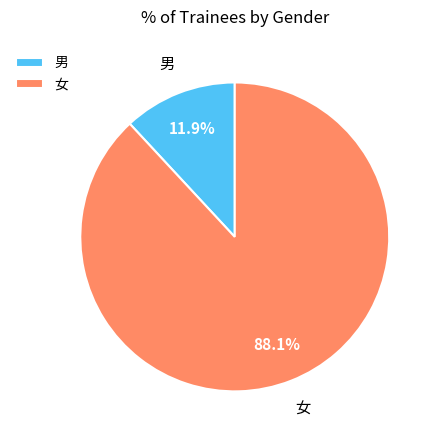

Which slice is the smallest?

男